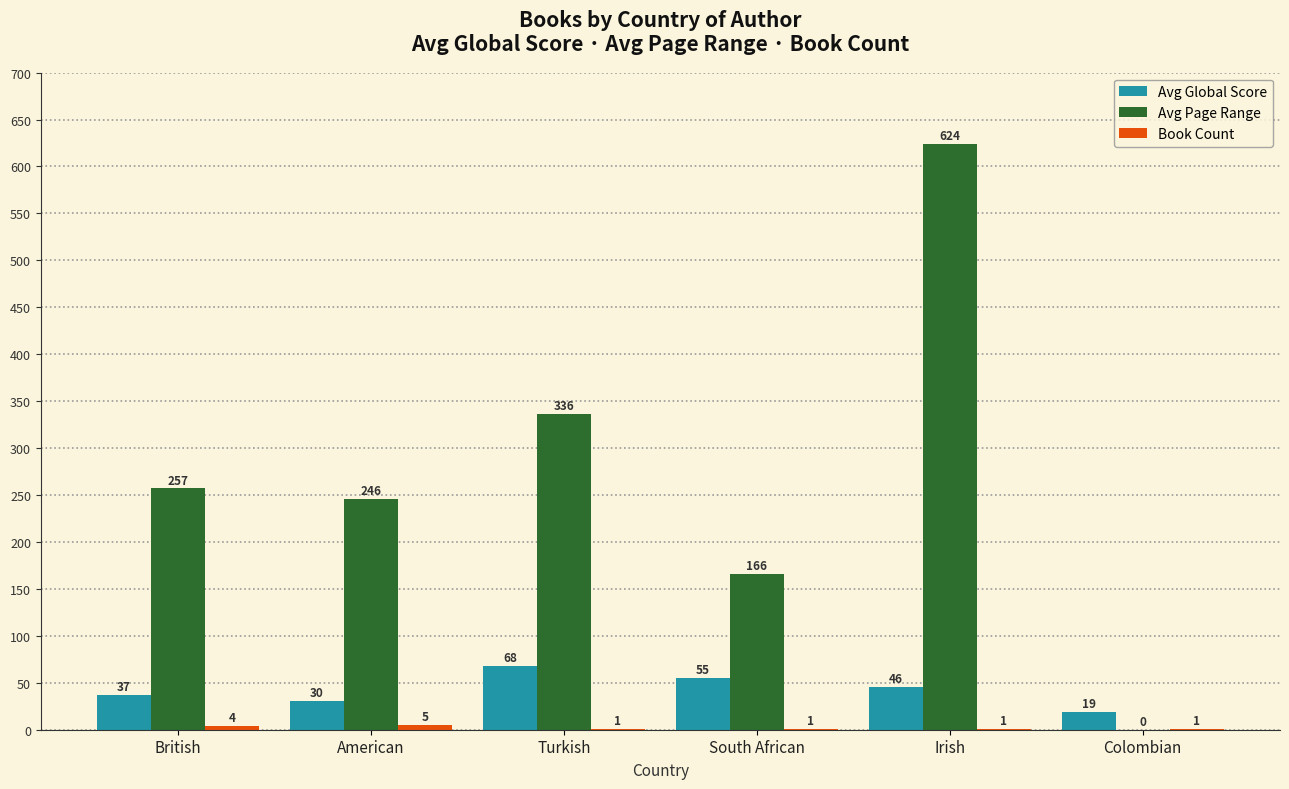

Where does the Avg Global Score series first go above 46?

Turkish